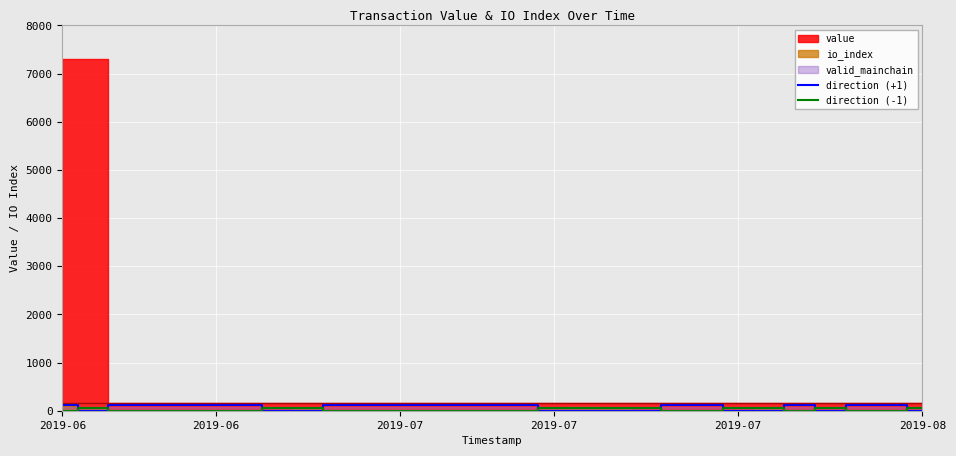

How many values in the direction (+1) series are below 120?

11